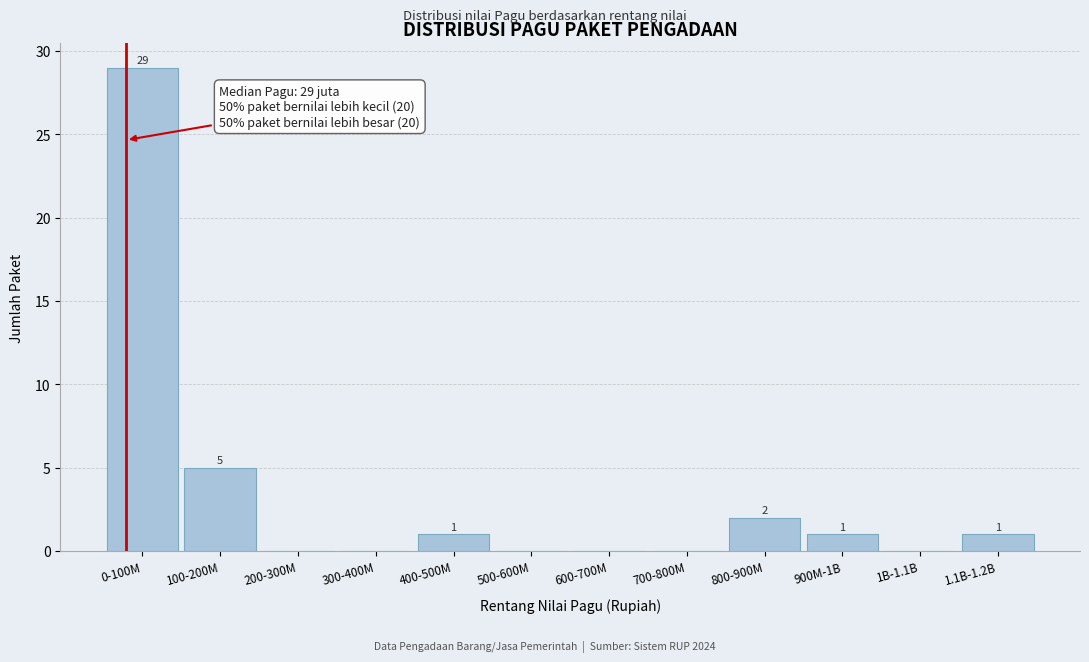

Reading right to left, what are all the values shown in this chart?

1.1B-1.2B=1	1B-1.1B=0	900M-1B=1	800-900M=2	700-800M=0	600-700M=0	500-600M=0	400-500M=1	300-400M=0	200-300M=0	100-200M=5	0-100M=29